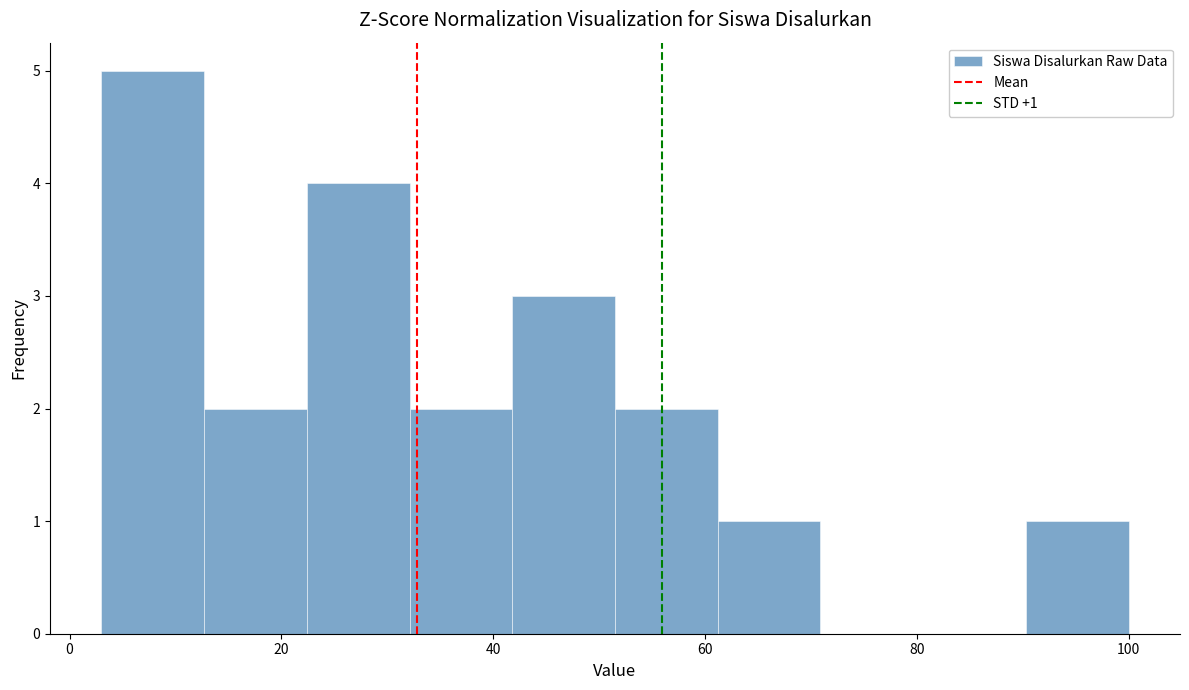

Which range on the x-axis has the tallest bar?

4 to 12